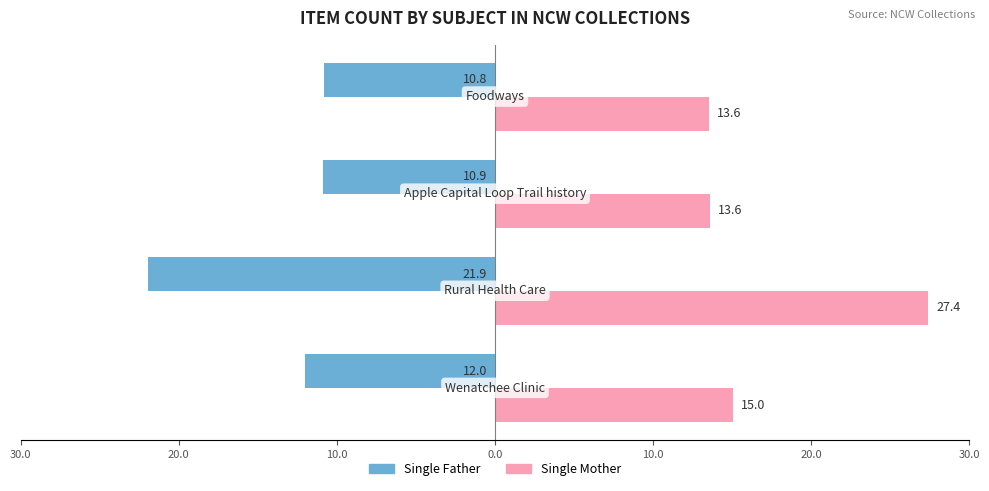

What is the label of the 3rd bar from the right?

20.0